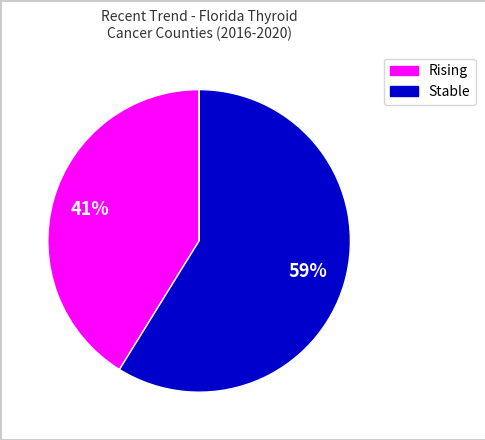

Is there any slice that represents more than half of the pie?

Yes